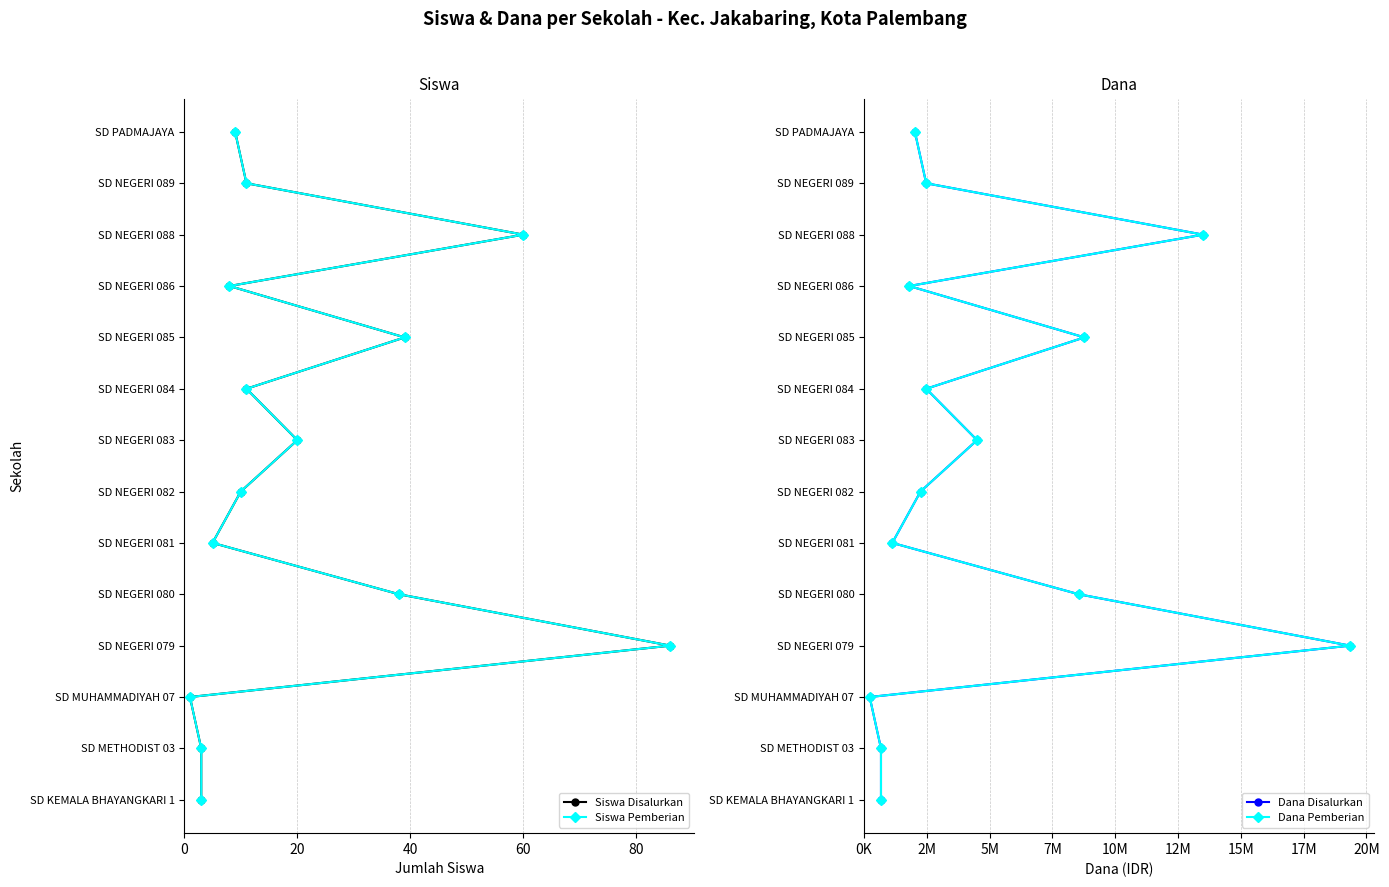

Which series has the largest range (max minus min)?

Siswa Disalurkan